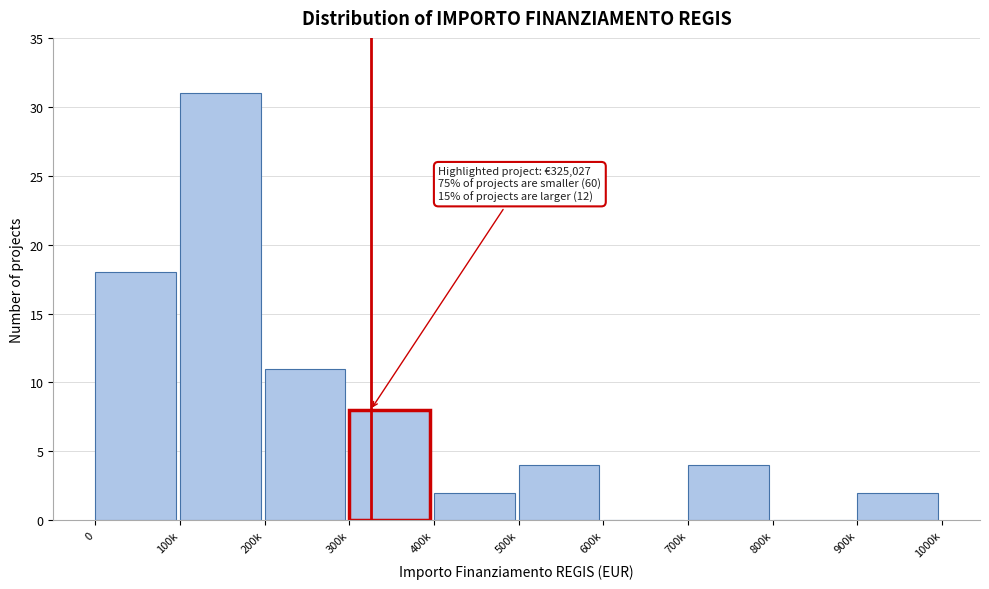

Reading left to right, transcribe all the data shown in this chart.

0=18	100k=31	200k=11	300k=8	400k=2	500k=4	600k=0	700k=4	800k=0	900k=2